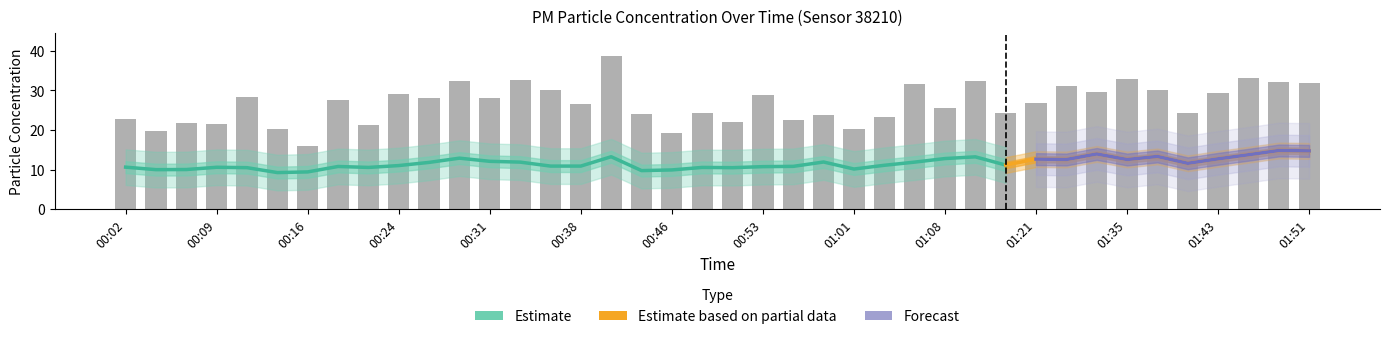

List the labels in order of value, smallest first.

00:16, 00:46, 00:04, 01:01, 00:14, 00:21, 00:09, 00:07, 00:51, 00:56, 00:02, 01:03, 00:58, 00:43, 01:13, 00:48, 01:41, 01:08, 00:38, 01:21, 00:19, 00:31, 00:26, 00:11, 00:53, 00:24, 01:43, 01:27, 00:36, 01:38, 01:24, 01:06, 01:51, 01:48, 00:29, 01:10, 00:33, 01:35, 01:46, 00:41